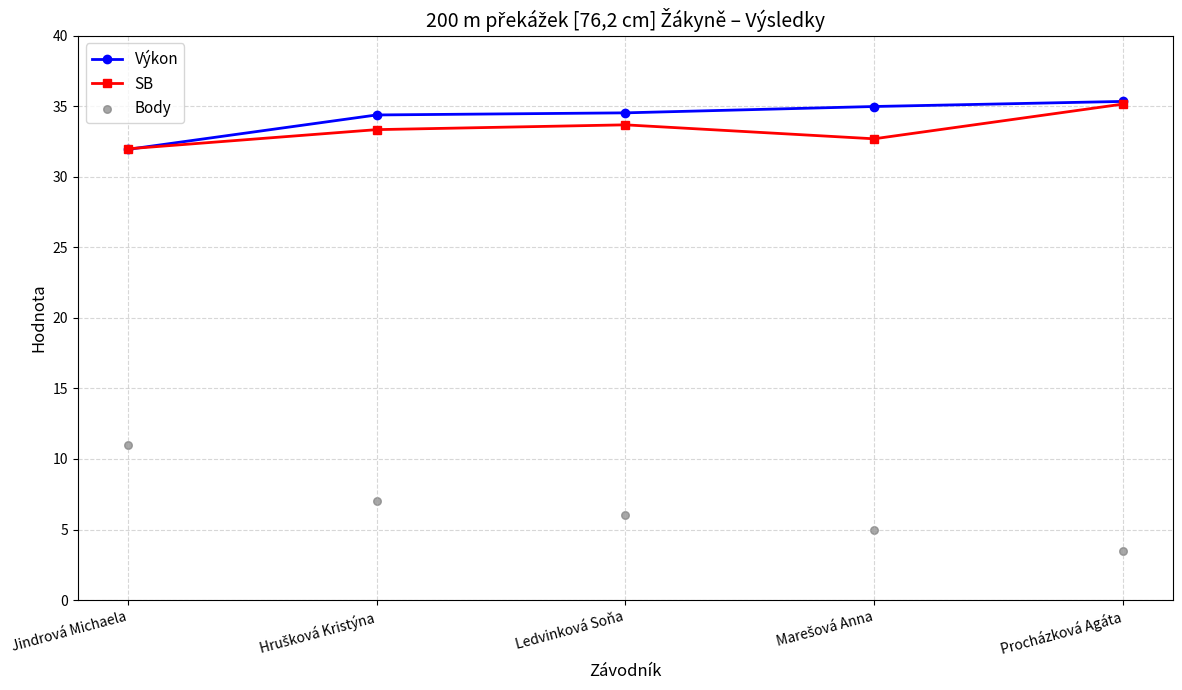

Which series contains the lowest Y value?

Body